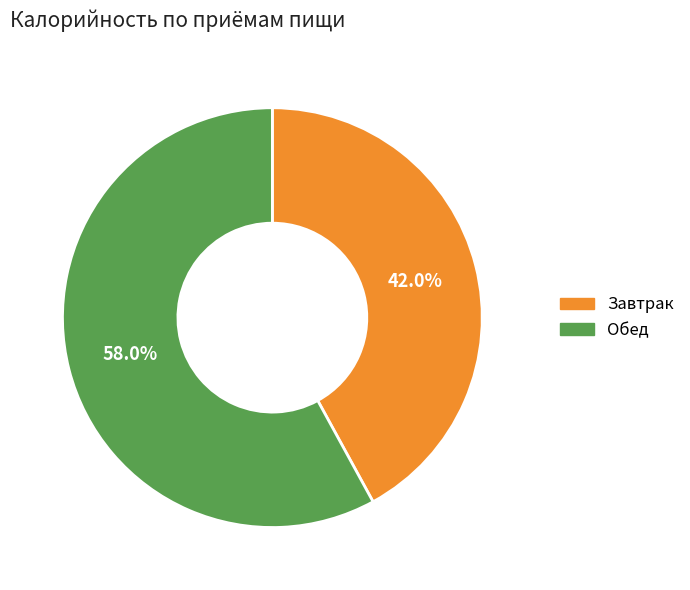

Which slice is the smallest?

Завтрак